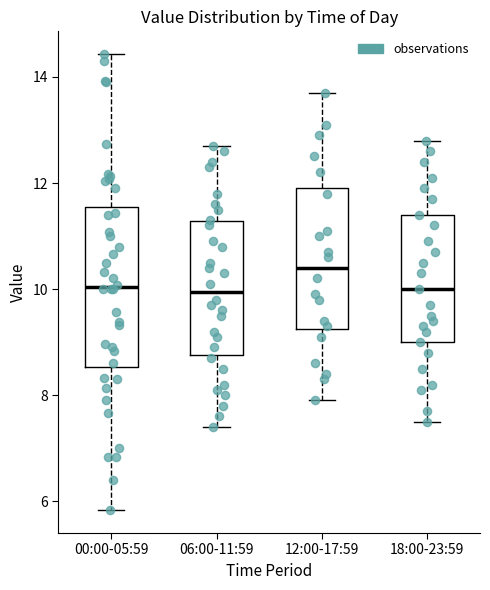

Reading left to right, read every box against the y-axis: the position of its median line, the range the box covers, and the ends of its whiskers. The values are not printed on the chart, so give them approximately, as read against the axis.

00:00-05:59: median 10.0, box 8.6 to 11.6, whiskers 5.8 to 14.4
06:00-11:59: median 10.0, box 8.8 to 11.2, whiskers 7.4 to 12.8
12:00-17:59: median 10.4, box 9.2 to 12.0, whiskers 8.0 to 13.8
18:00-23:59: median 10.0, box 9.0 to 11.4, whiskers 7.6 to 12.8